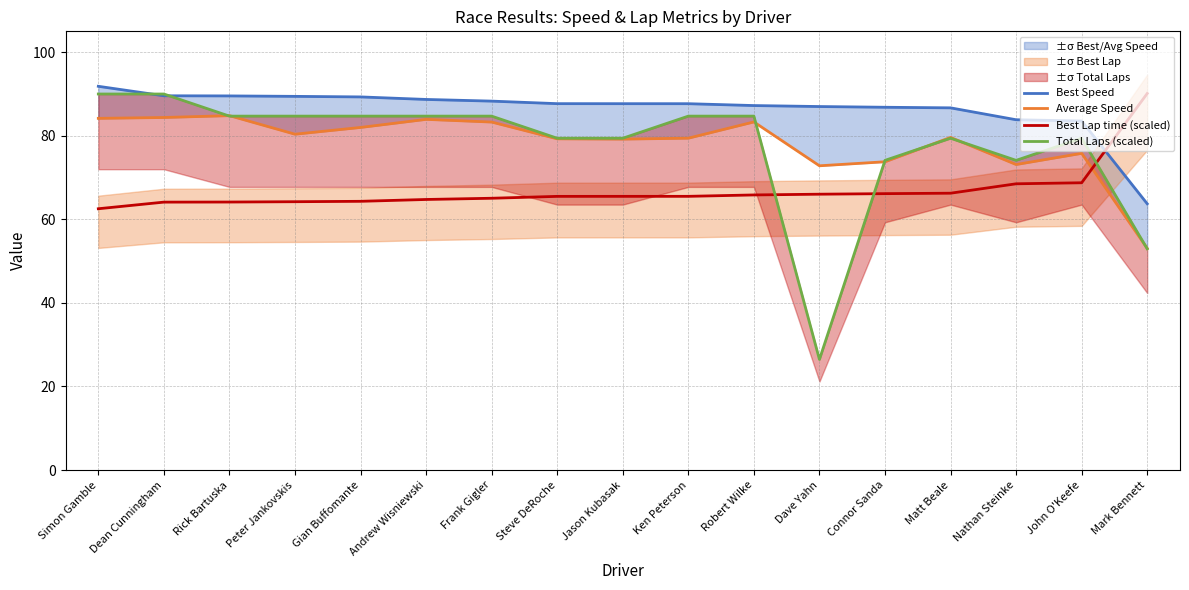

What is the label of the 12th point from the right?

Andrew Wisniewski